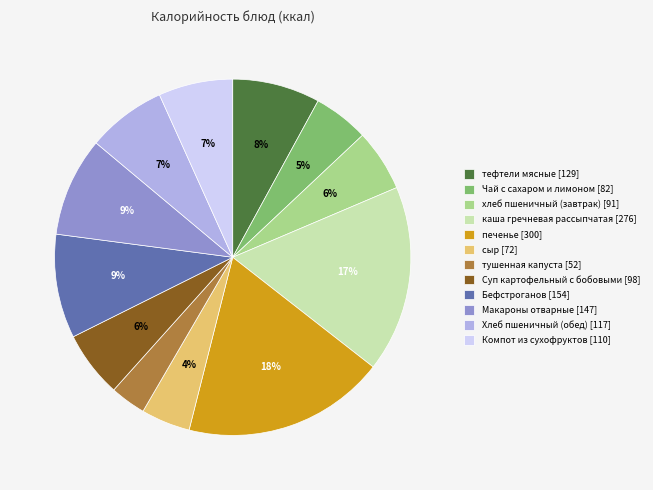

What percentage is the печенье slice, to the nearest percent?

18%